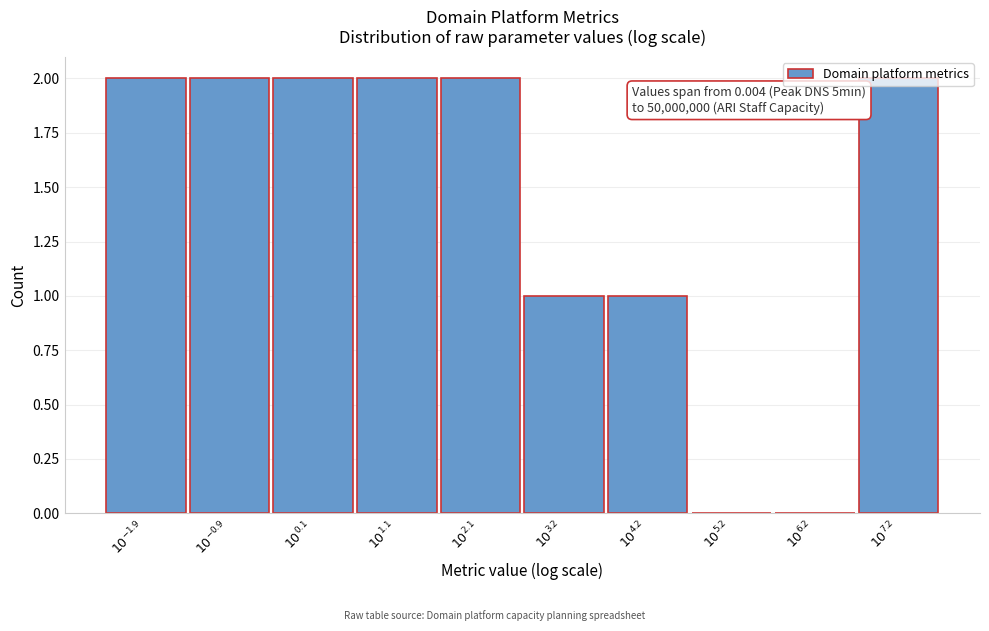

What is the sum of all values?

14